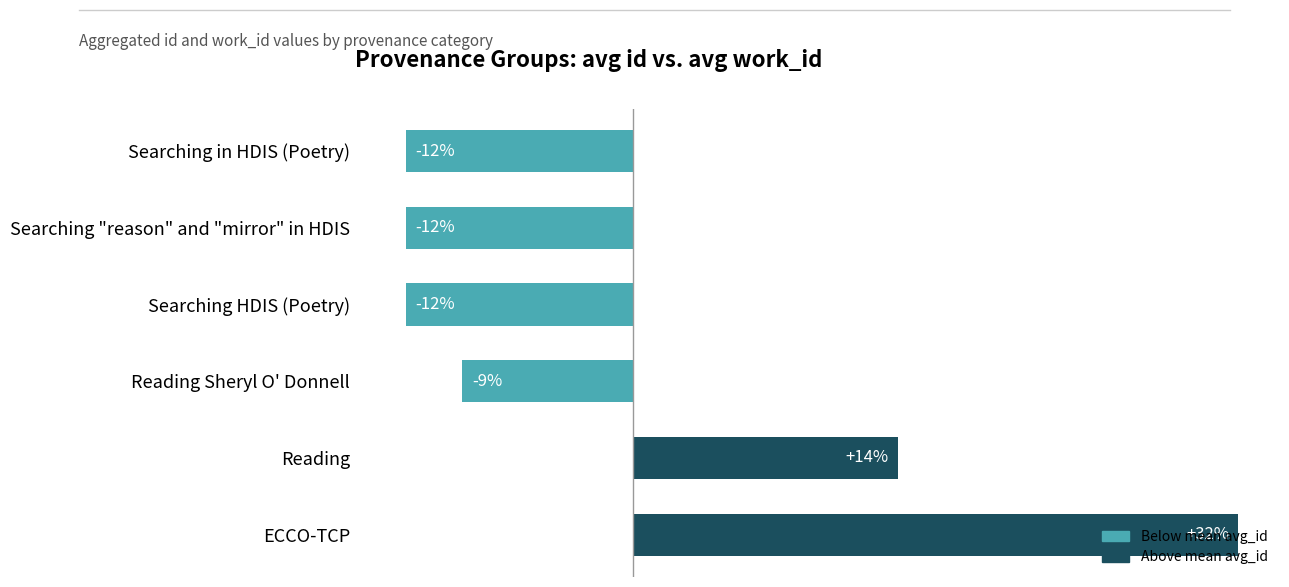

At which category does the chart reach its peak across all series?

ECCO-TCP